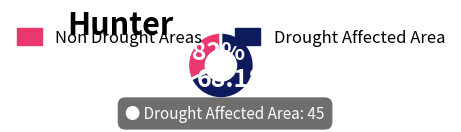

Does any single category account for the majority?

Yes